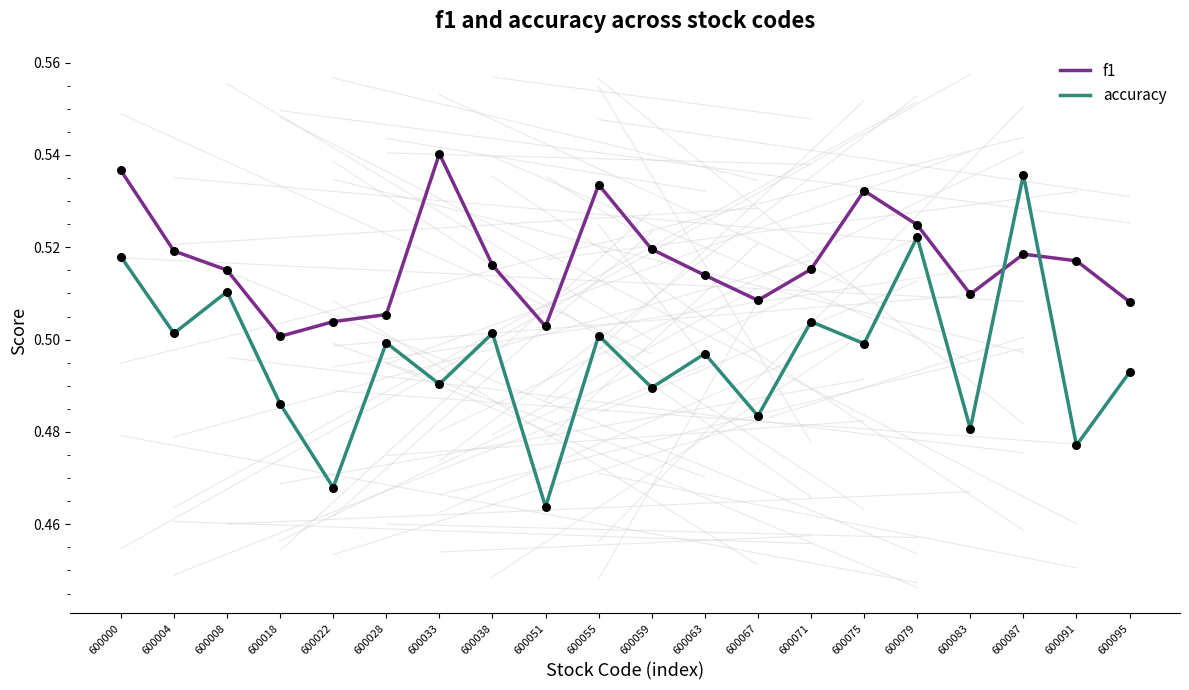

What is the total value across all series at 600008?

1.0